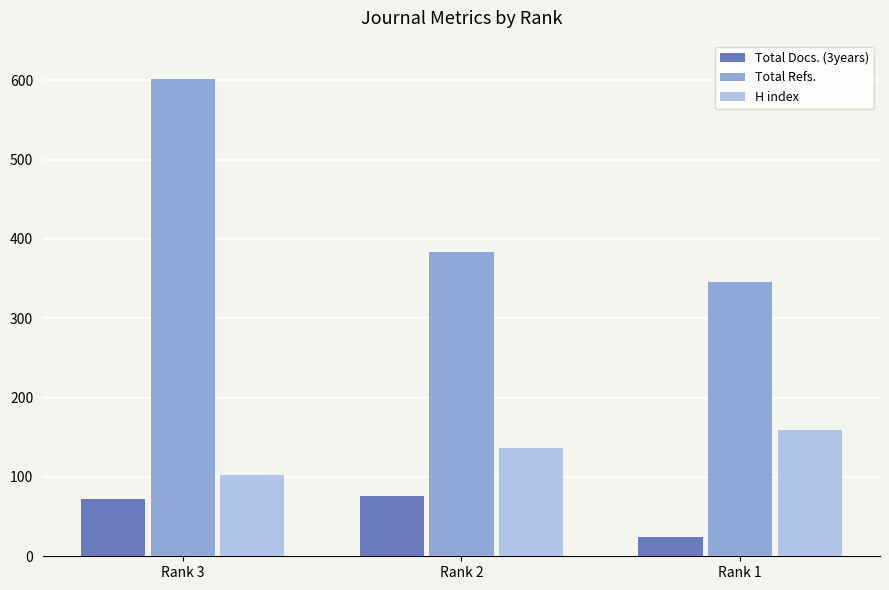

Reading right to left, what are all the values shown in this chart?

Total Docs. (3years): 24	76	72
Total Refs.: 346	384	602
H index: 159	136	102